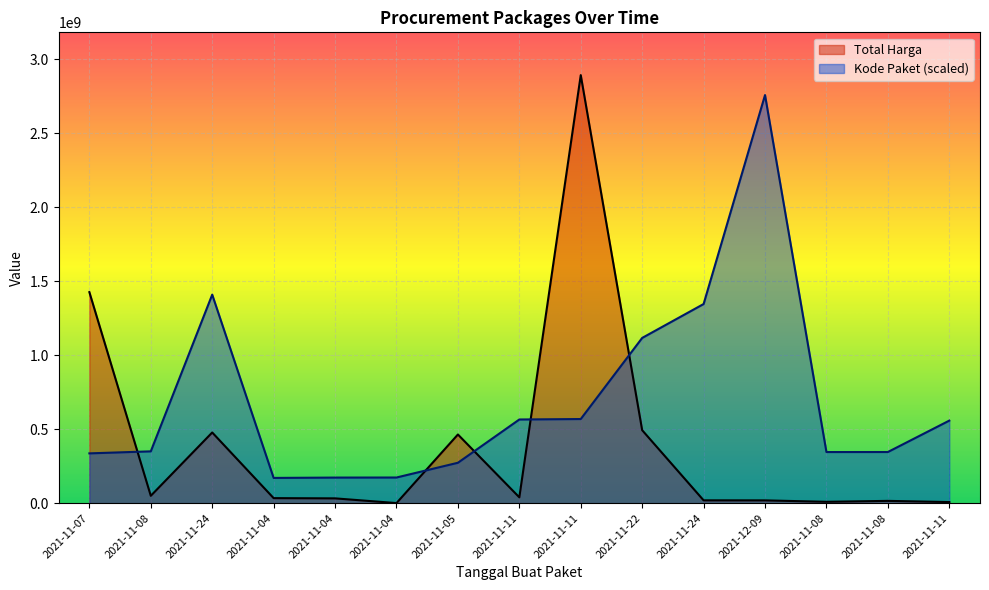

True or false: Total Harga and Kode Paket cross at least once.

True